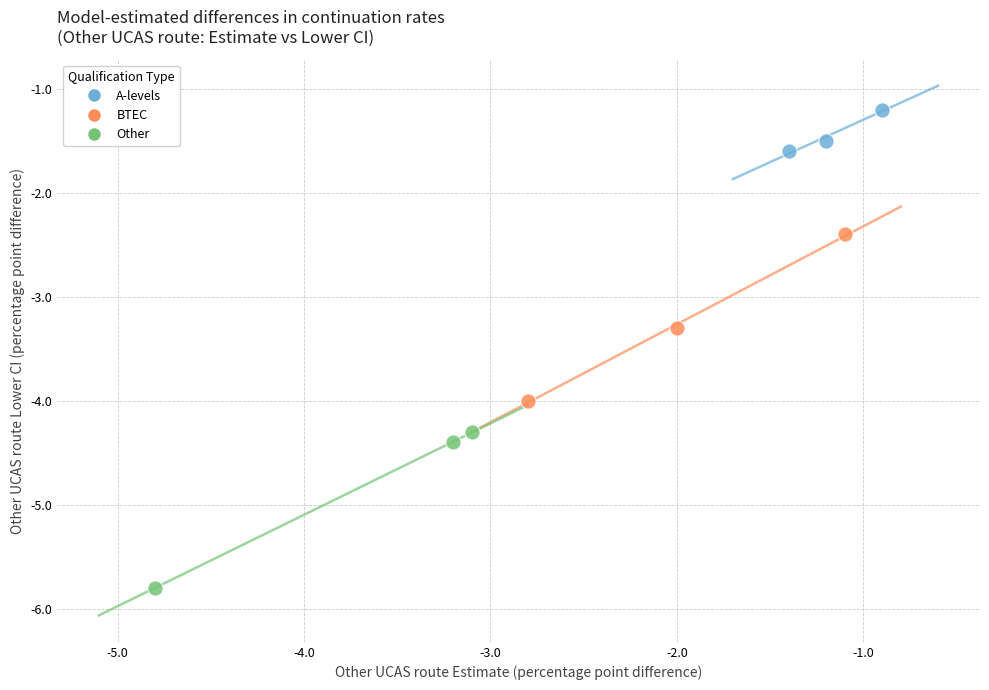

Which series contains the highest Y value?

A-levels